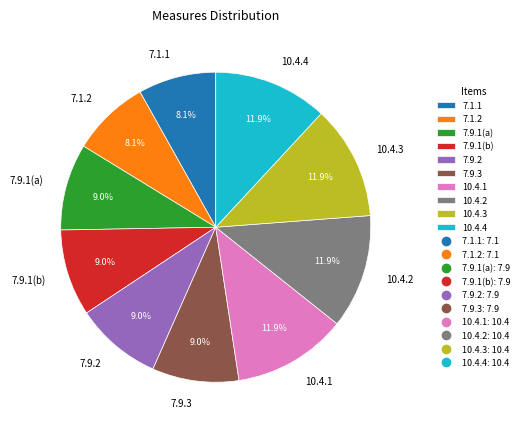

The 7.9.1(b) slice represents 9% of the pie. True or false?

True